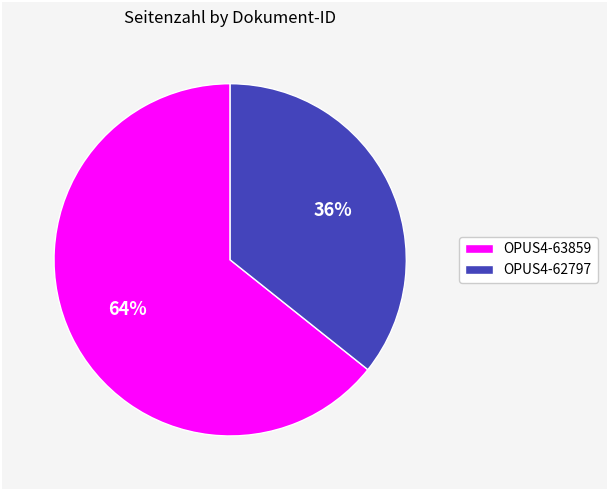

Which category accounts for the majority?

OPUS4-63859